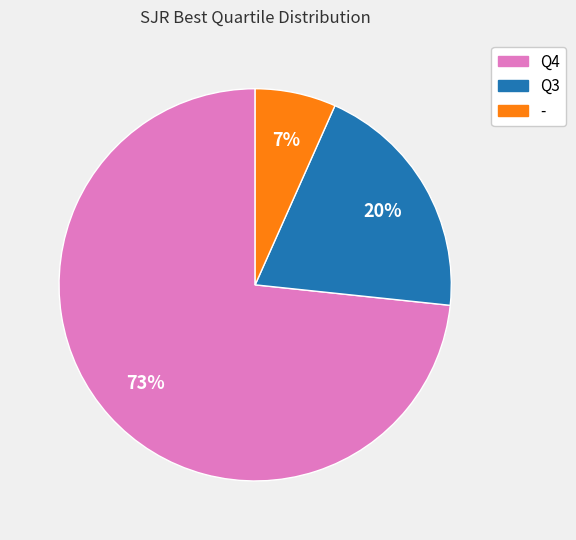

Count the number of slices in the pie.

3